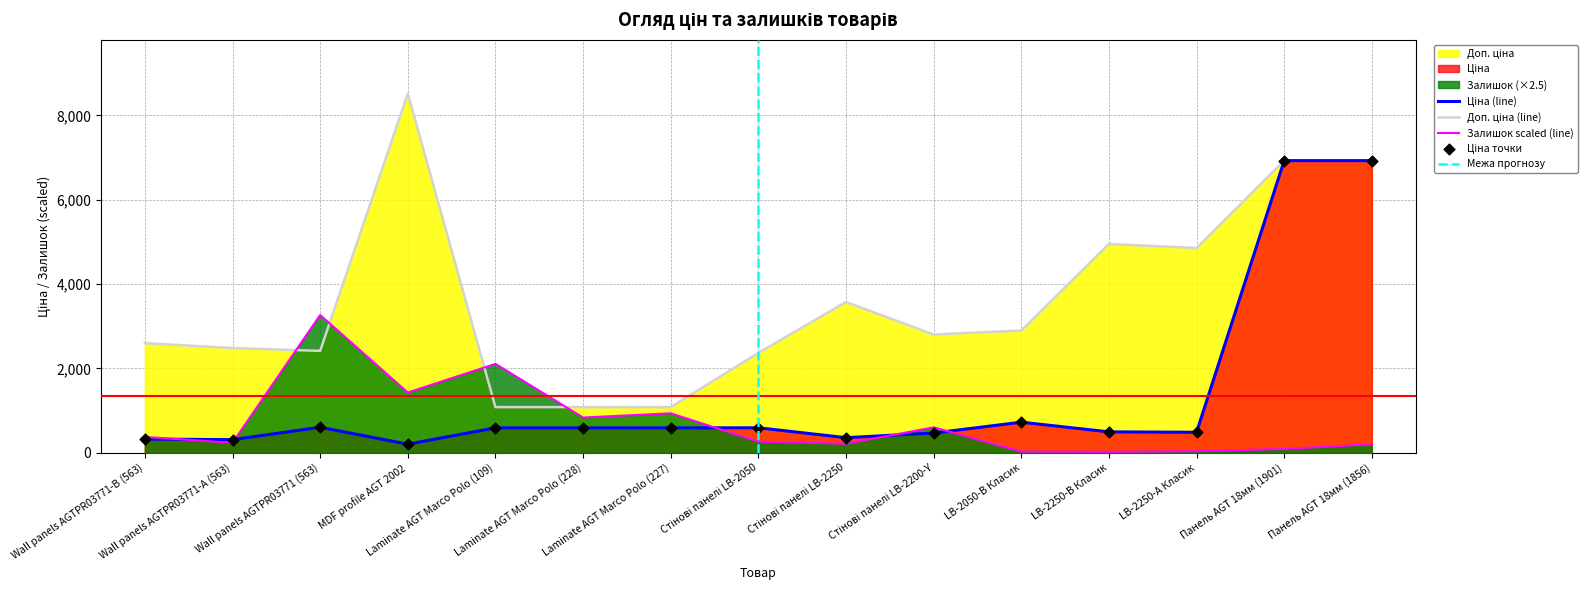

What is the maximum value for Залишок scaled (line)?

3265.0